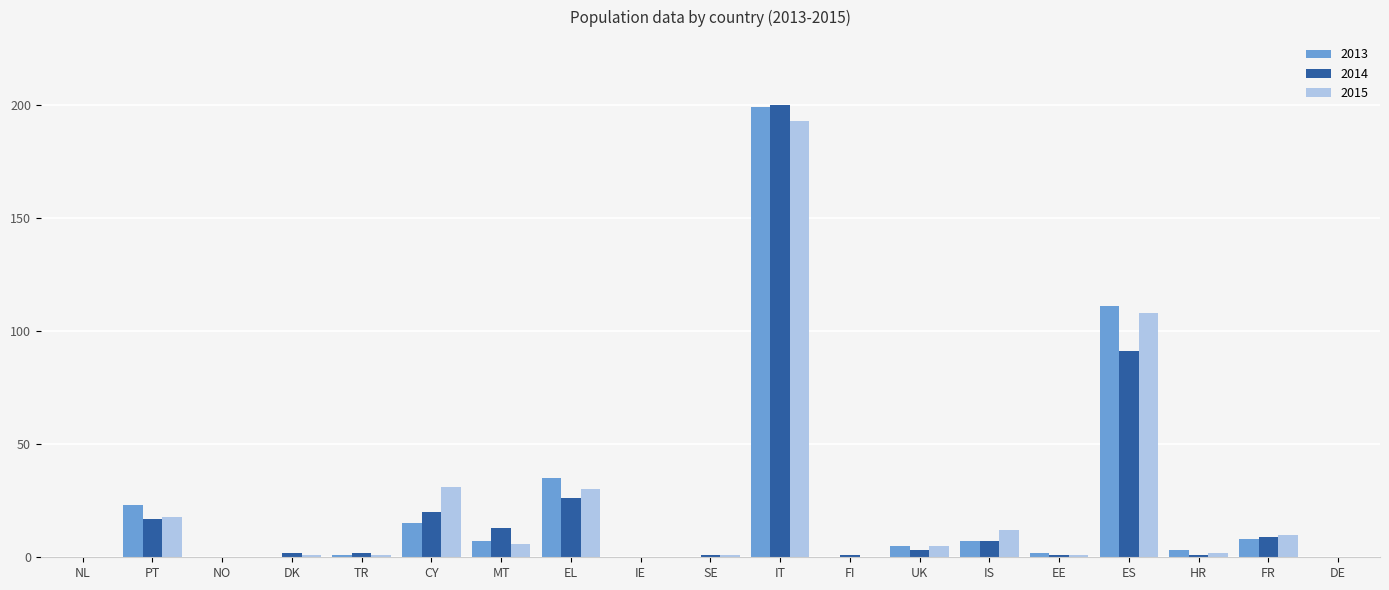

At which category is the sum across all series the highest?

IT